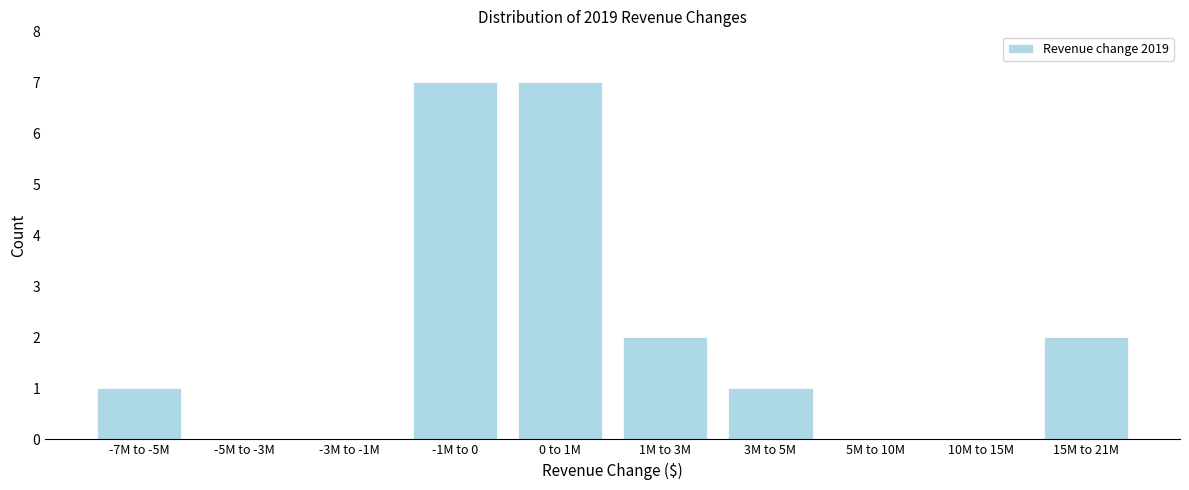

Reading left to right, extract all data points from this chart.

-7M to -5M=1	-5M to -3M=0	-3M to -1M=0	-1M to 0=7	0 to 1M=7	1M to 3M=2	3M to 5M=1	5M to 10M=0	10M to 15M=0	15M to 21M=2